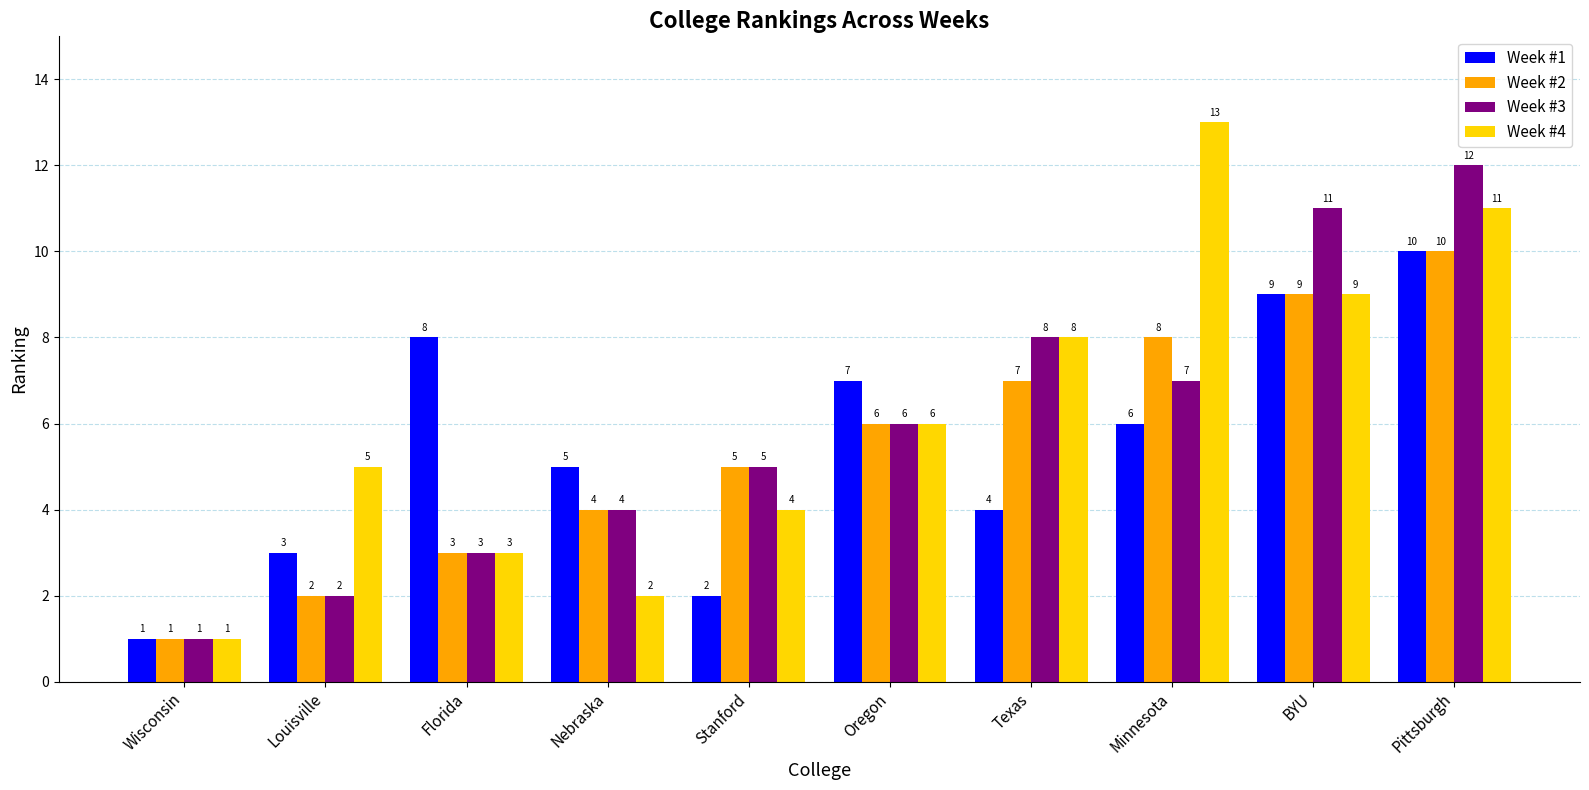

At how many categories does at least one series exceed 6?

6